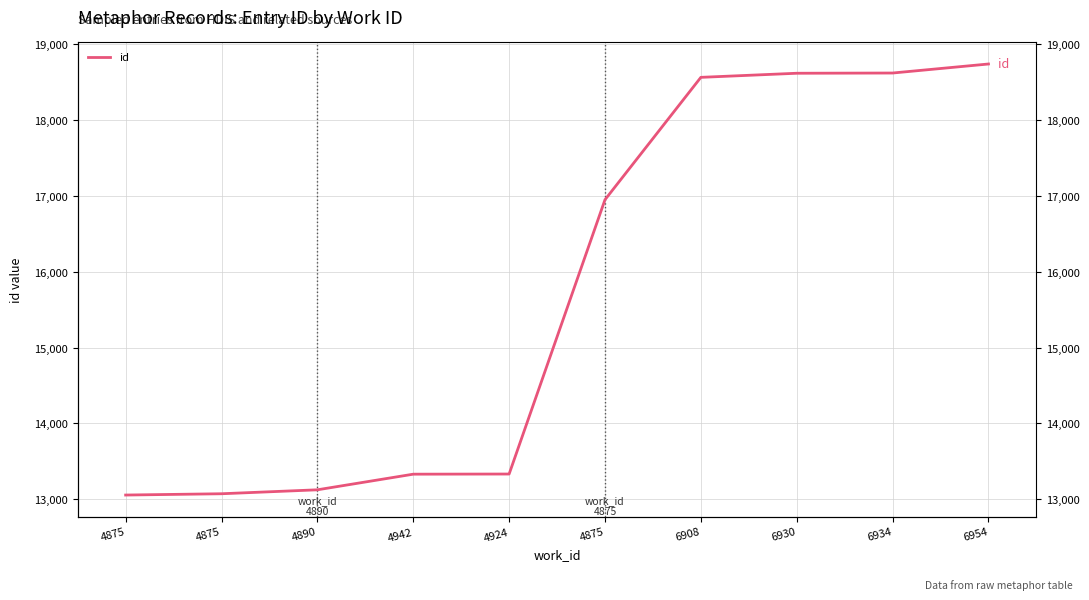

Is this an area chart (filled region under the line)?

No